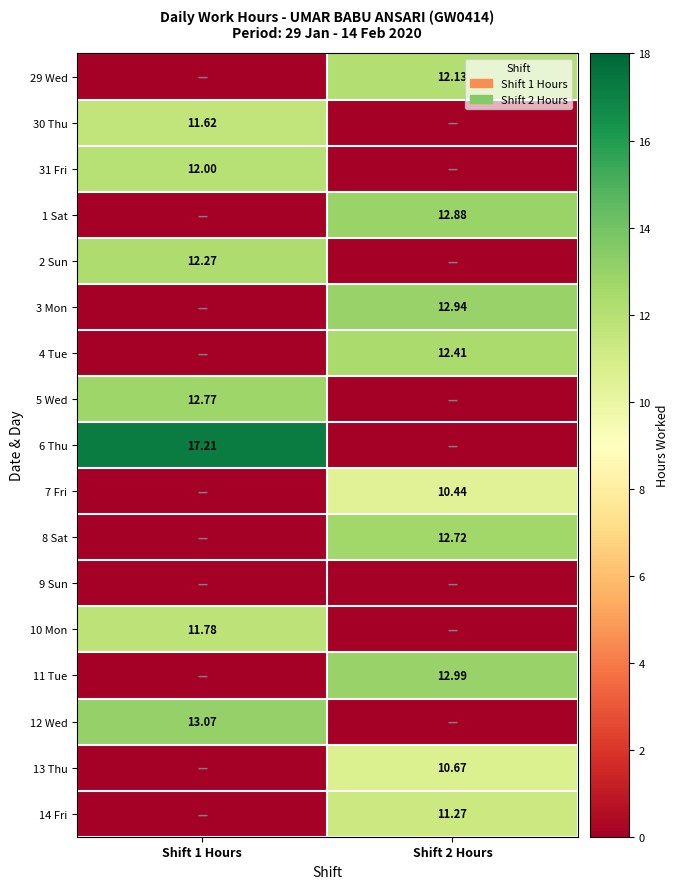

What is the total value across all series at Shift 1 Hours?

90.7